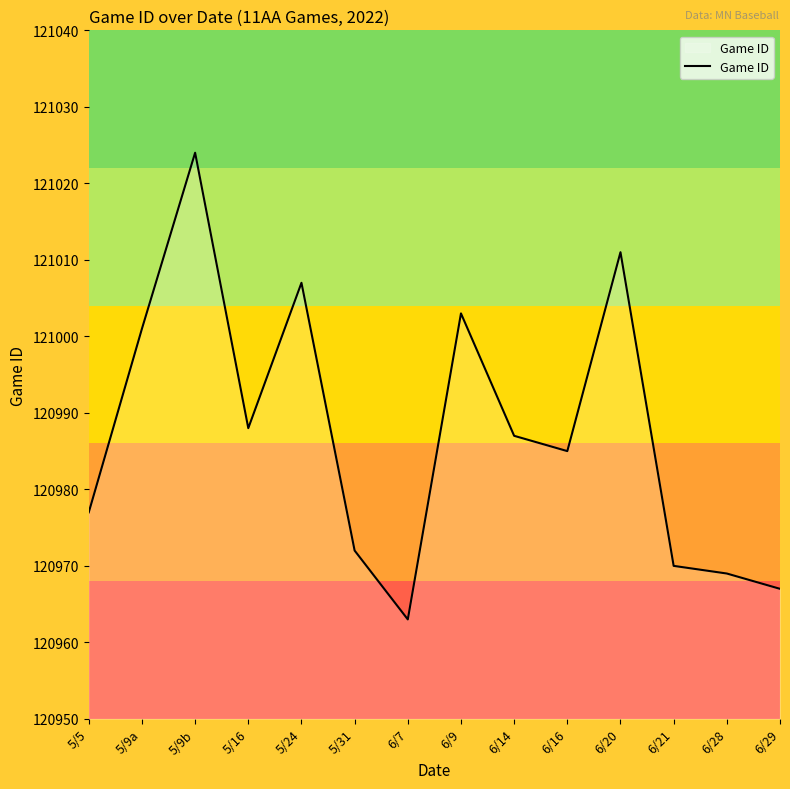

At which label is the value closest to 120993?

5/16